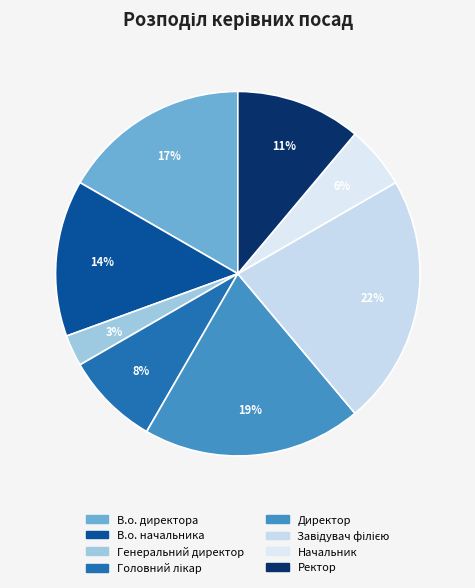

How much of the chart is everything except В.о. директора?

83.3%